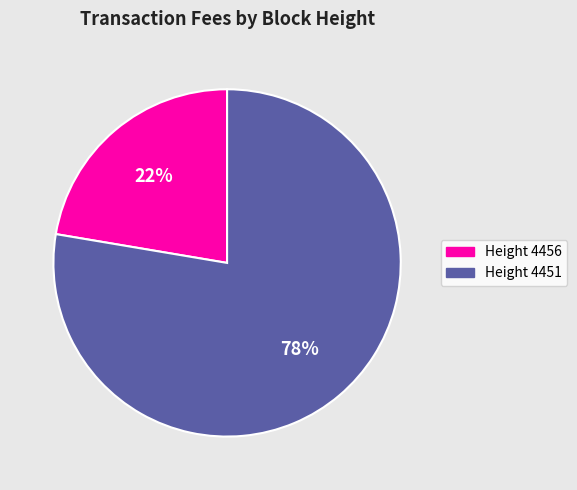

Is there any slice that represents more than half of the pie?

Yes